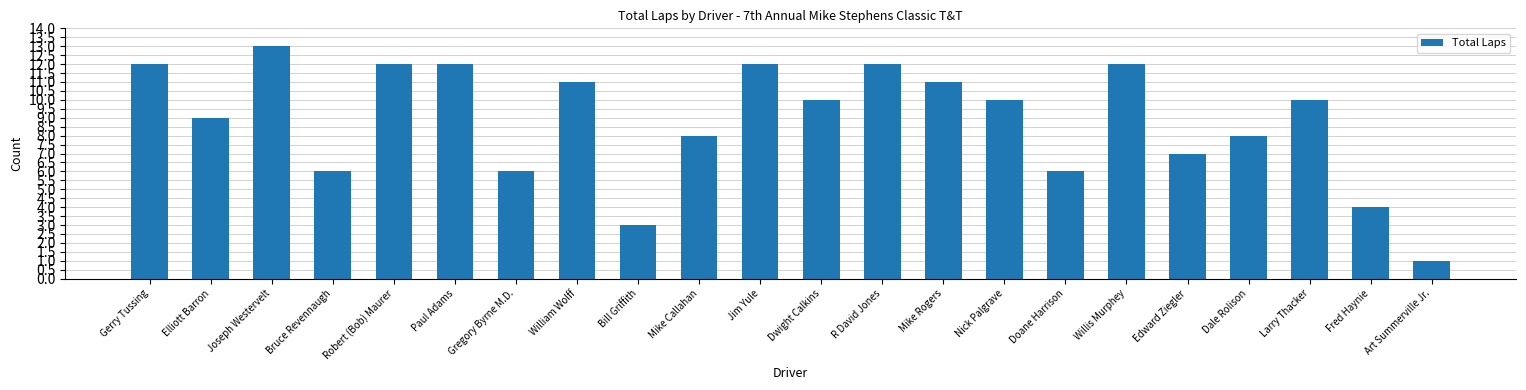

Are the bars horizontal?

No